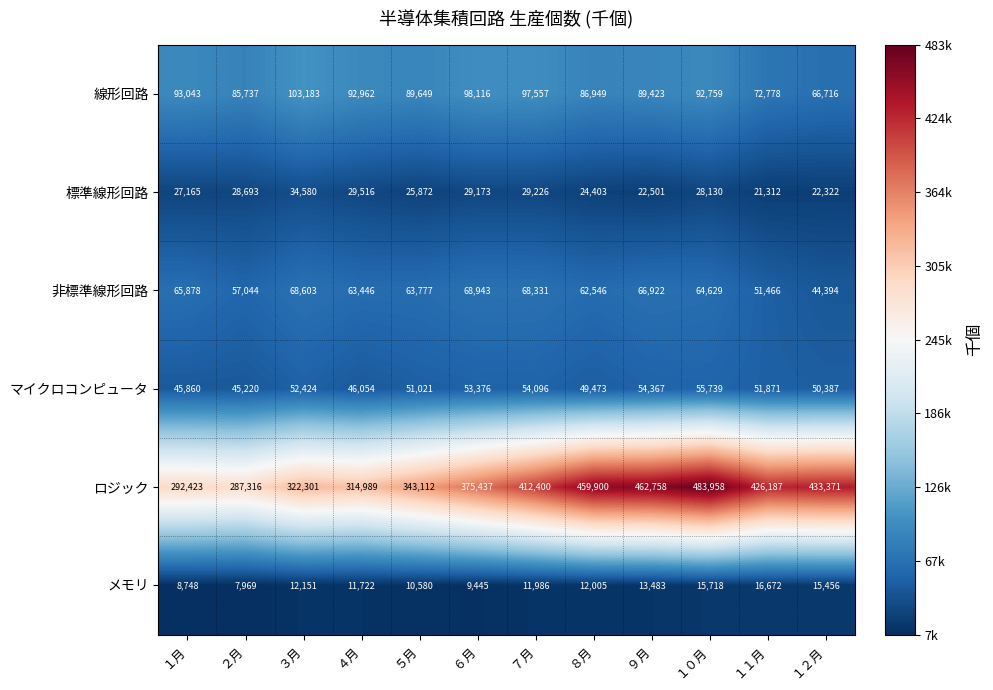

How many categories are shown in the chart?

12